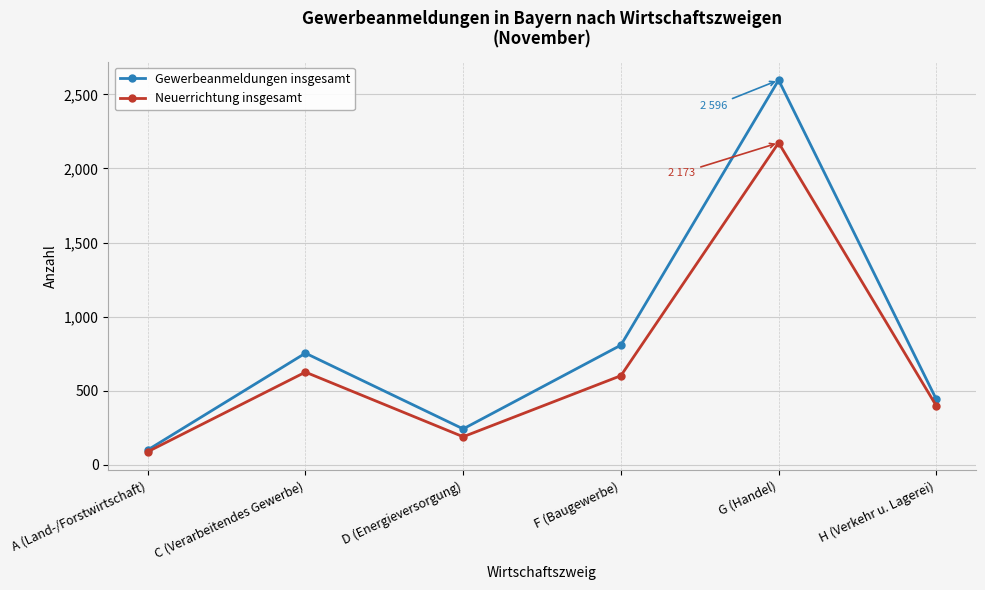

At which label does Neuerrichtung insgesamt first exceed 602?

C (Verarbeitendes Gewerbe)